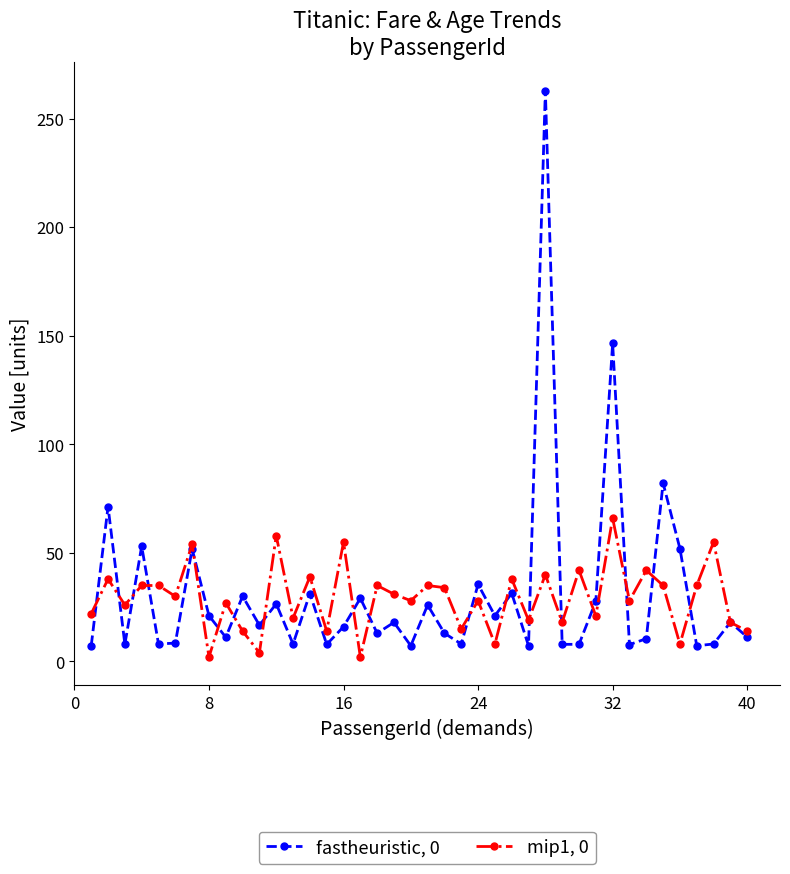

List the series in order of their peak value, lowest first.

mip1, 0, fastheuristic, 0